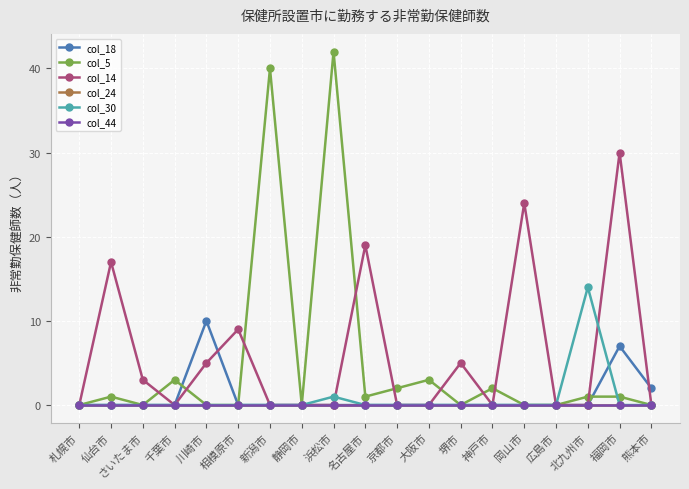

True or false: col_44 has a value of 0 at 熊本市.

True